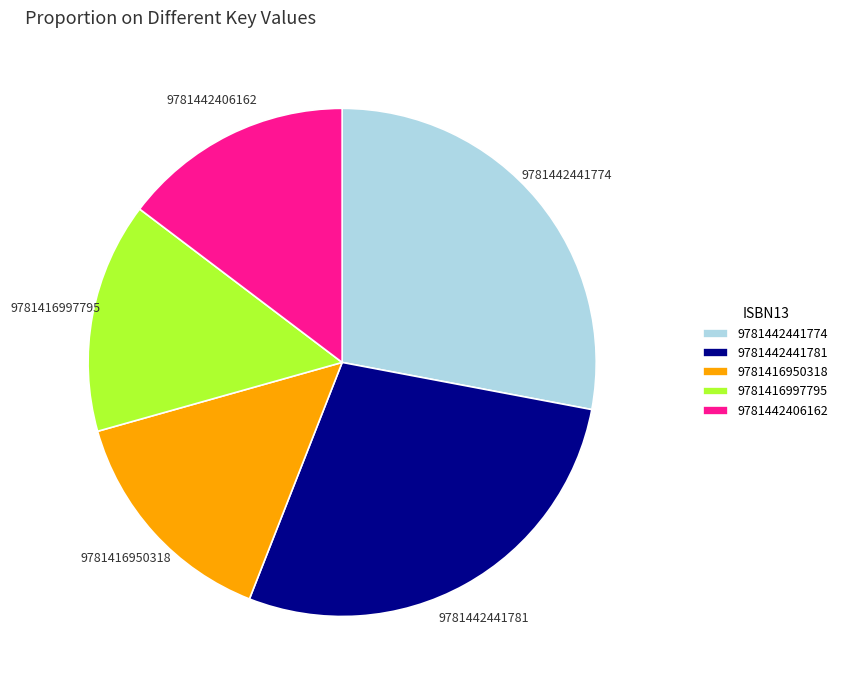

Do 9781416950318 and 9781416997795 together represent more than half of the pie?

No